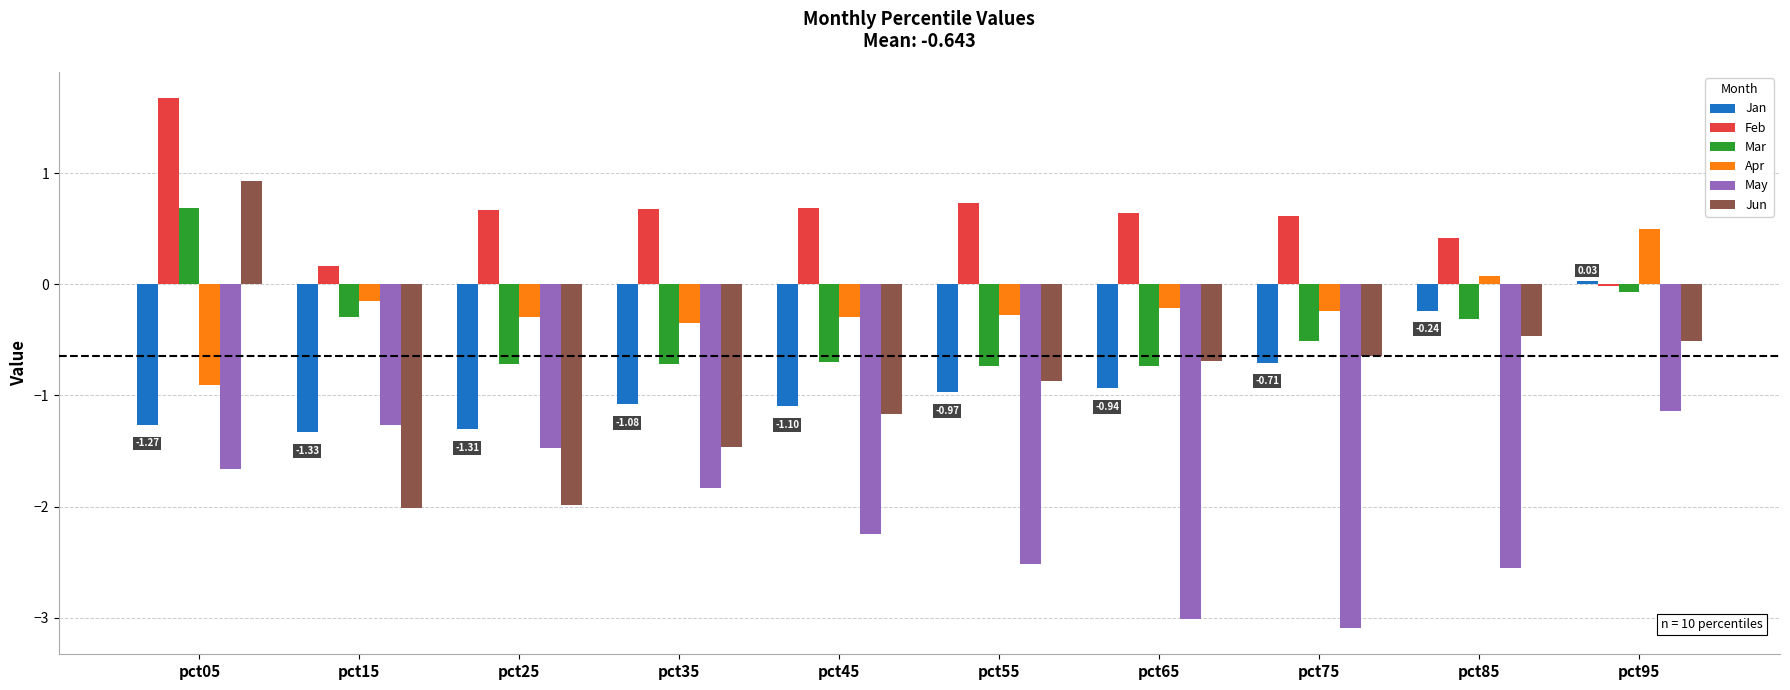

How many positive values does the Jan series have?

1